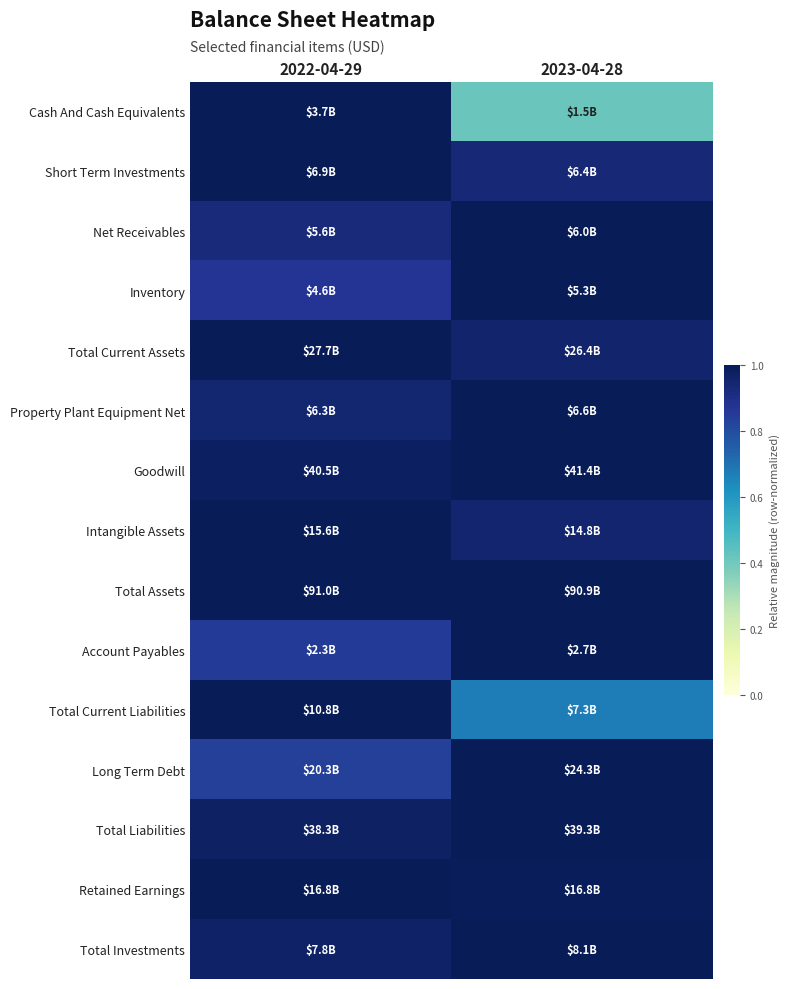

Reading right to left, what are all the values shown in this chart?

Cash And Cash Equivalents: 2023-04-28=0.4	2022-04-29=1.0
Short Term Investments: 2023-04-28=0.9	2022-04-29=1.0
Net Receivables: 2023-04-28=1.0	2022-04-29=0.9
Inventory: 2023-04-28=1.0	2022-04-29=0.9
Total Current Assets: 2023-04-28=1.0	2022-04-29=1.0
Property Plant Equipment Net: 2023-04-28=1.0	2022-04-29=0.9
Goodwill: 2023-04-28=1.0	2022-04-29=1.0
Intangible Assets: 2023-04-28=1.0	2022-04-29=1.0
Total Assets: 2023-04-28=1.0	2022-04-29=1.0
Account Payables: 2023-04-28=1.0	2022-04-29=0.9
Total Current Liabilities: 2023-04-28=0.7	2022-04-29=1.0
Long Term Debt: 2023-04-28=1.0	2022-04-29=0.8
Total Liabilities: 2023-04-28=1.0	2022-04-29=1.0
Retained Earnings: 2023-04-28=1.0	2022-04-29=1.0
Total Investments: 2023-04-28=1.0	2022-04-29=1.0